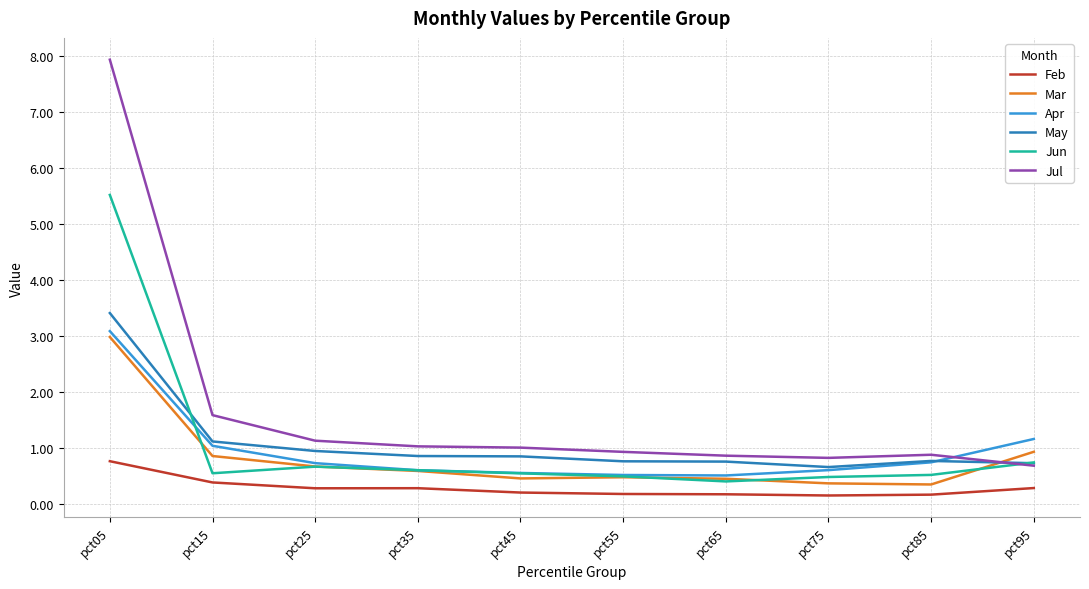

True or false: Apr has a value of 0.7 at pct85.

True